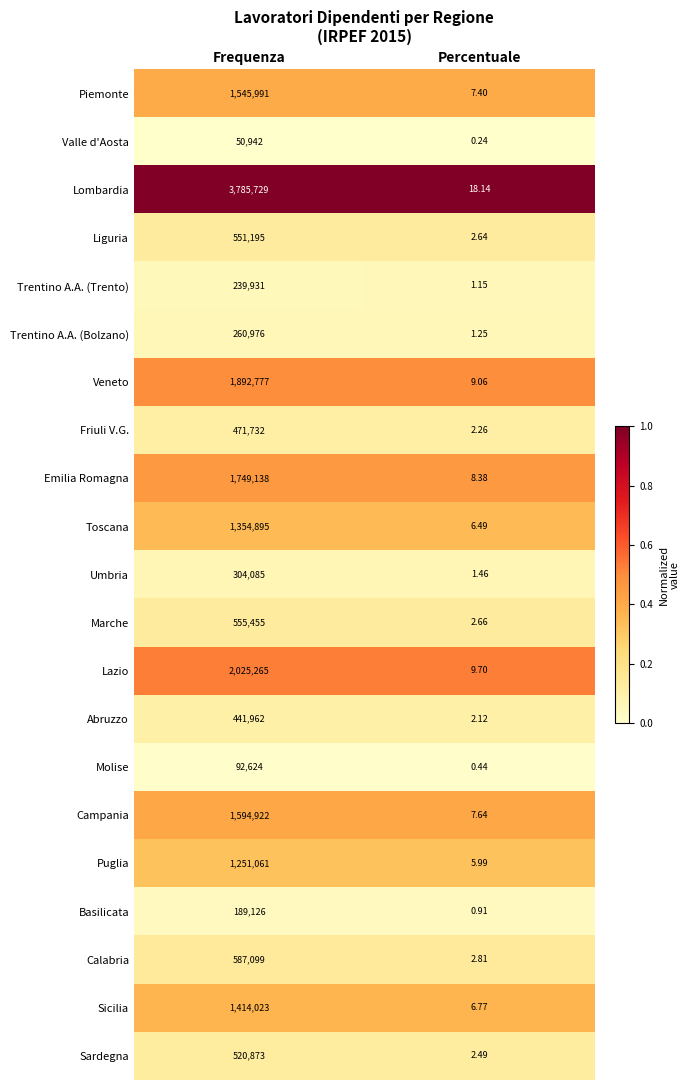

At which category is the sum across all series the highest?

Frequenza